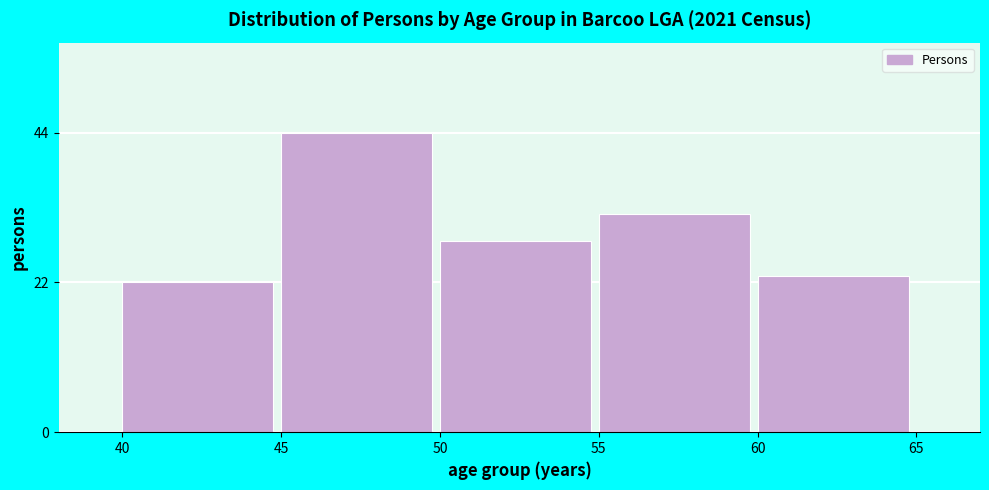

Reading left to right, transcribe all the data shown in this chart.

40=22	45=44	50=28	55=32	60=23